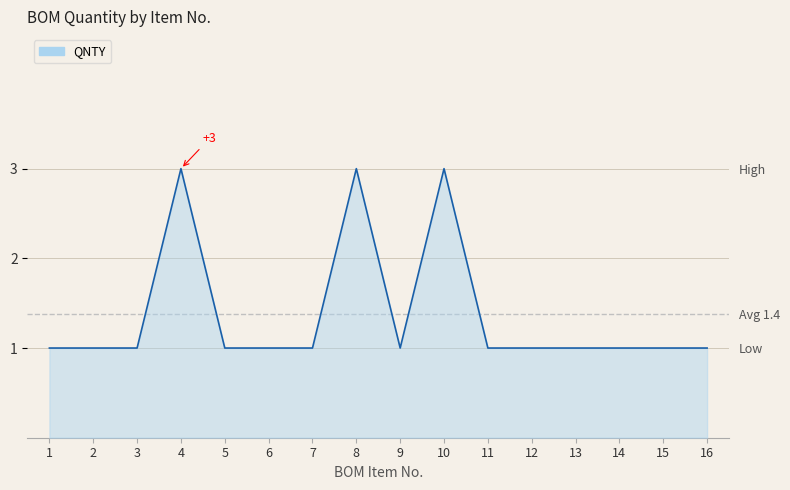

List the labels in order of value, largest first.

4, 8, 10, 1, 2, 3, 5, 6, 7, 9, 11, 12, 13, 14, 15, 16